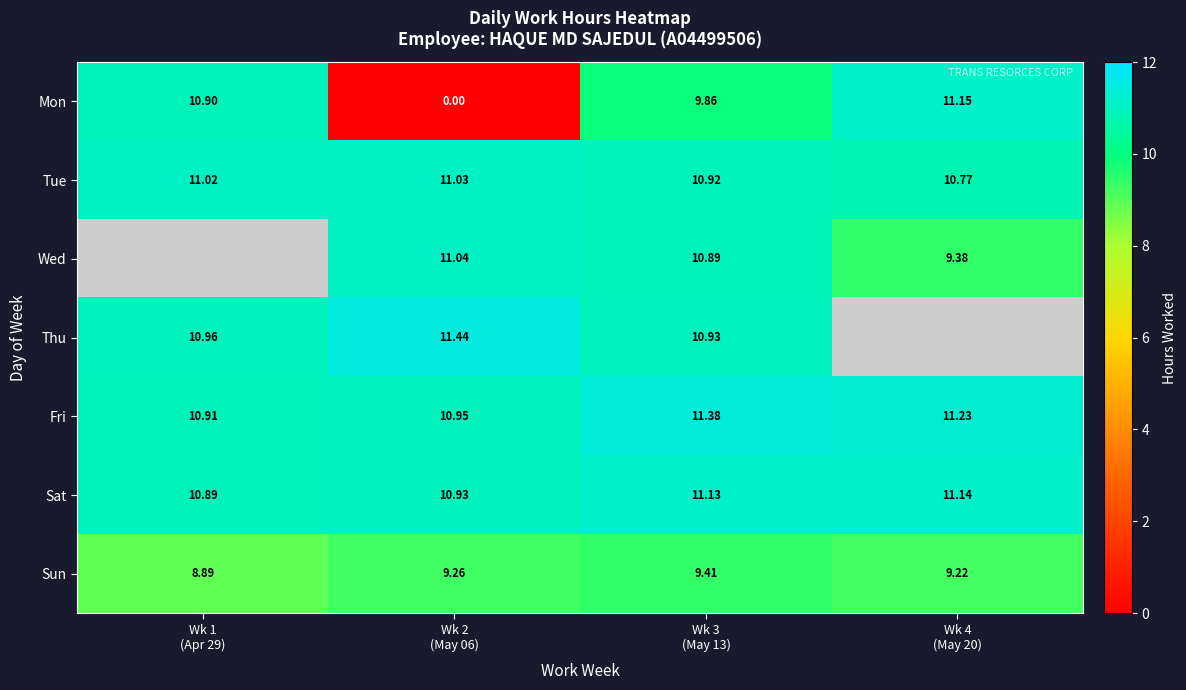

True or false: Thu has a value of 4.8 at Wk 2 (May 06).

False